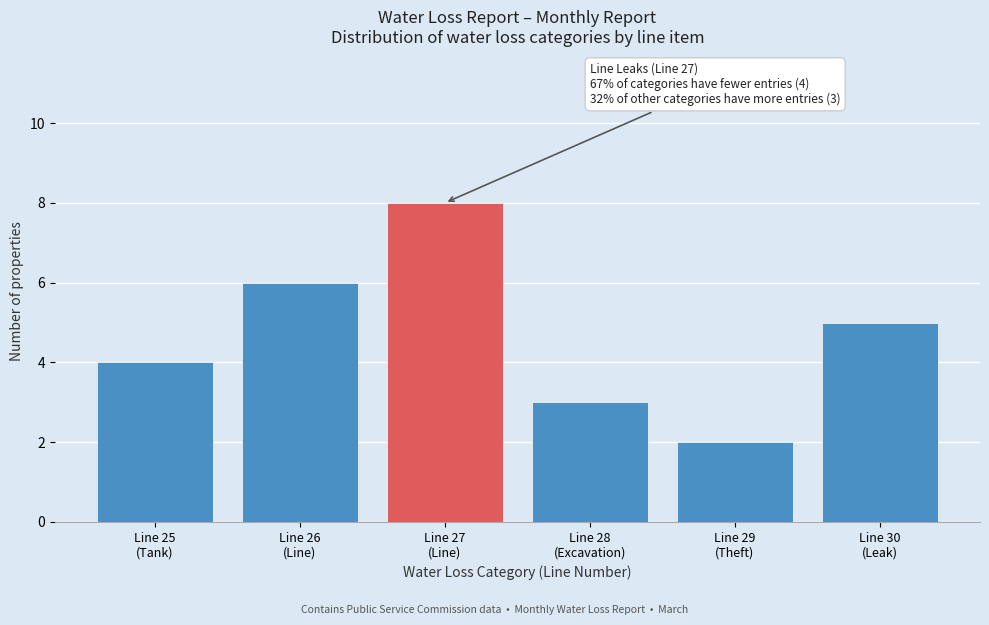

Reading left to right, extract all data points from this chart.

4	6	8	3	2	5